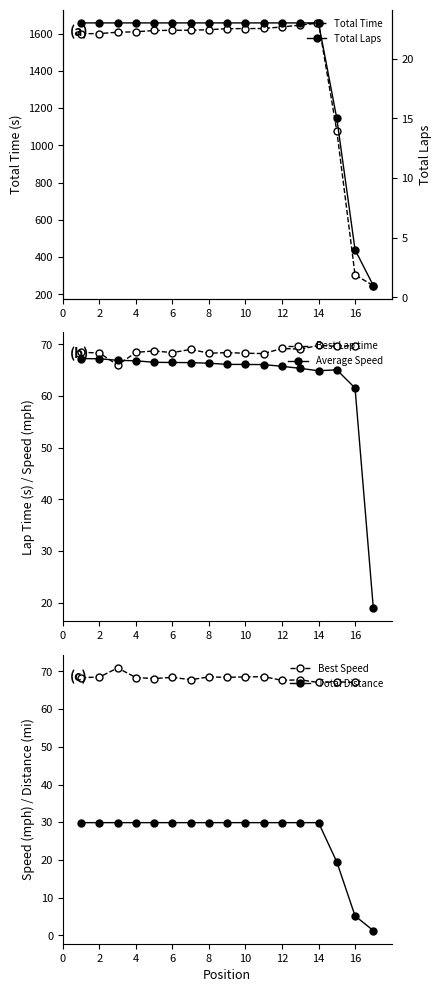

True or false: Total Distance and Average Speed intersect in this chart.

False